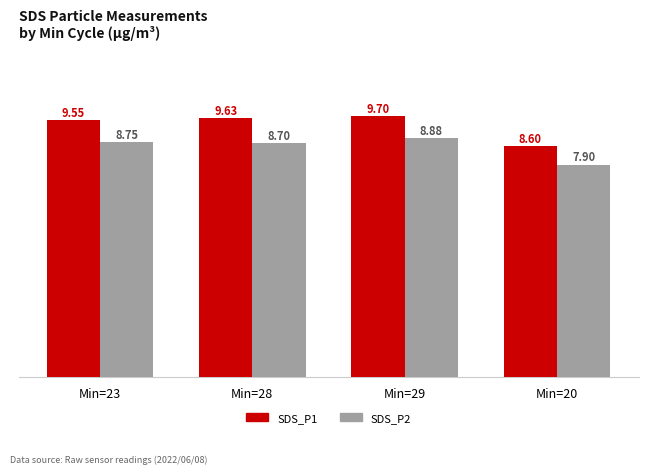

Are the bars grouped side by side (vs. stacked)?

Yes